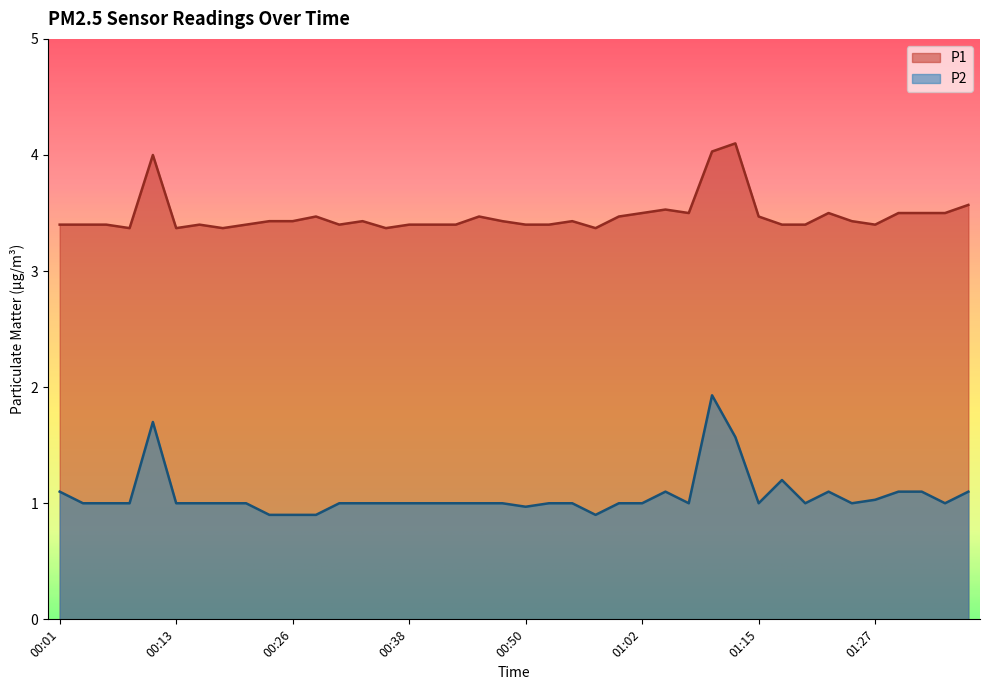

Is it true that P1 equals 0.9 at 00:21?

False